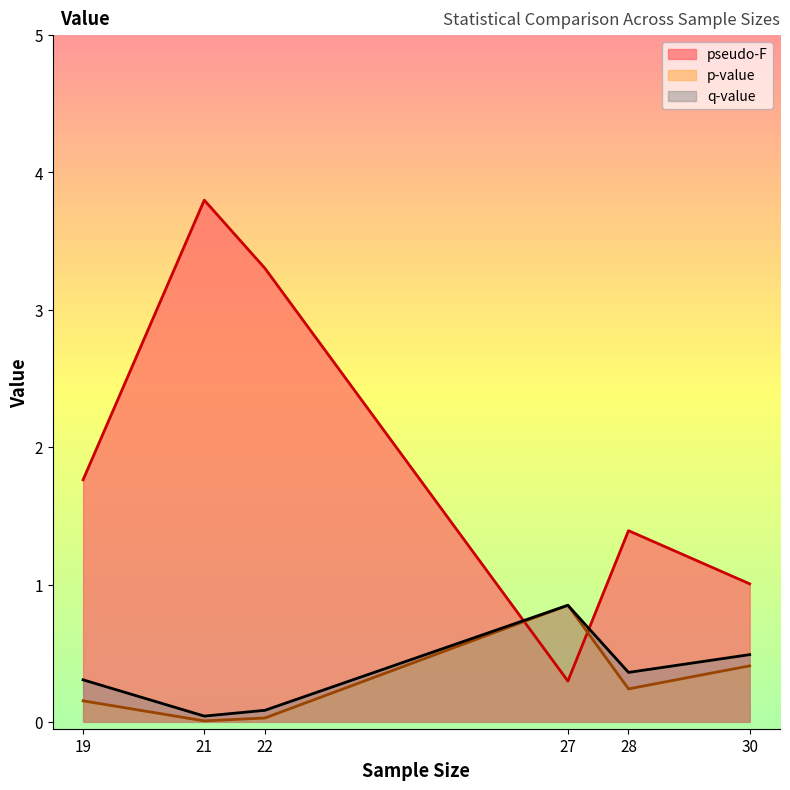

Reading left to right, extract all data points from this chart.

pseudo-F: 1.8	3.8	3.3	0.3	1.4	1.0
p-value: 0.2	0.0	0.0	0.8	0.2	0.4
q-value: 0.3	0.0	0.1	0.8	0.4	0.5